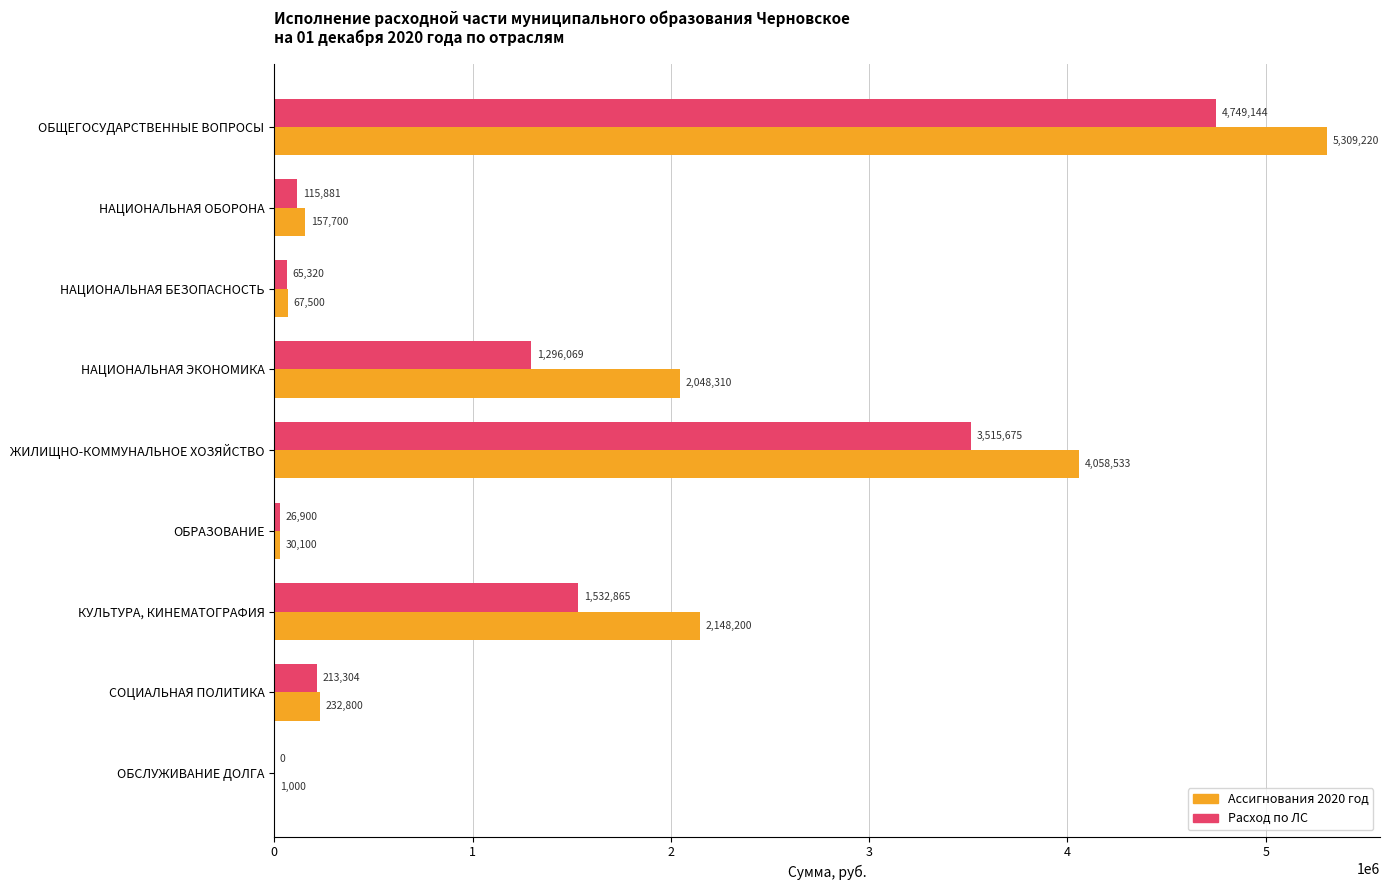

At which label is Ассигнования 2020 год closest to 2655110?

КУЛЬТУРА, КИНЕМАТОГРАФИЯ